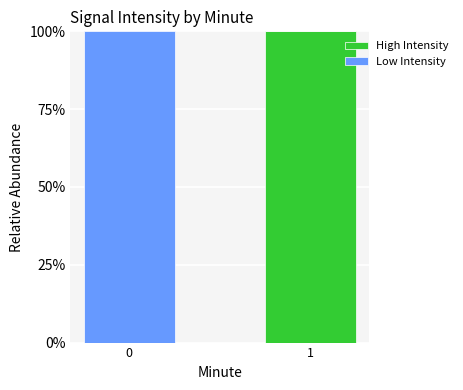

What is the difference between the High Intensity values at 0 and 1?

1